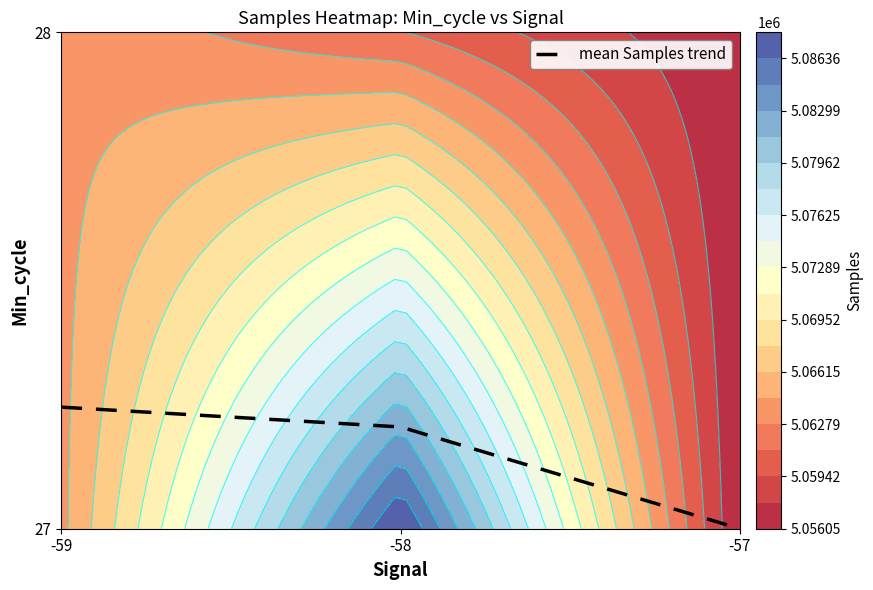

How many distinct data groups are displayed?

1